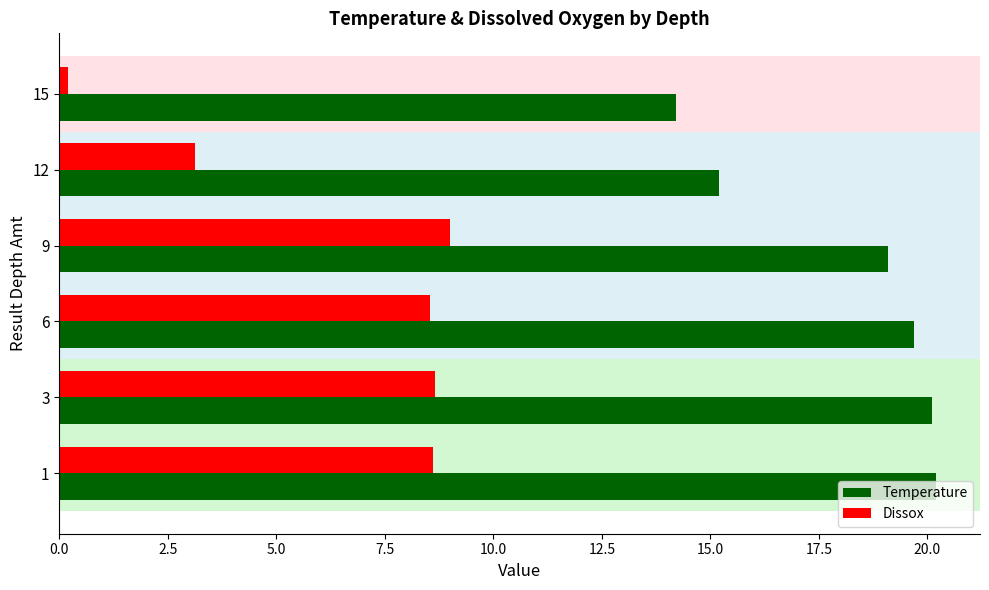

Is the value of Temperature at 15 greater than the value of Dissox at 6?

Yes